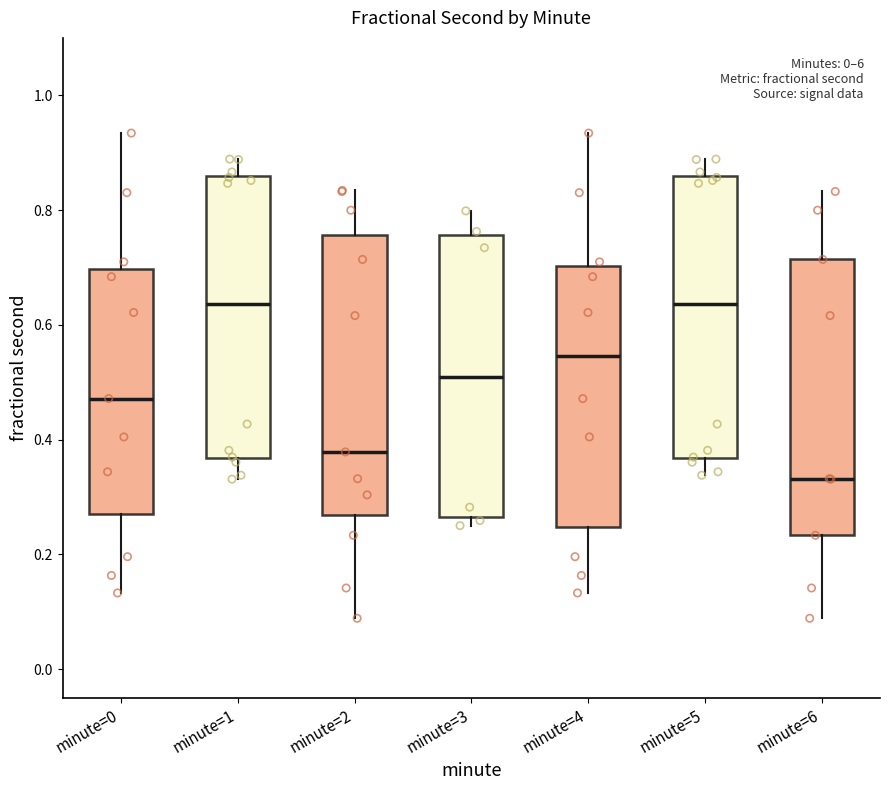

Reading left to right, read every box against the y-axis: the position of its median line, the range the box covers, and the ends of its whiskers. The values are not printed on the chart, so give them approximately, as read against the axis.

minute=0: median 0.48, box 0.28 to 0.70, whiskers 0.14 to 0.94
minute=1: median 0.64, box 0.36 to 0.86, whiskers 0.34 to 0.88
minute=2: median 0.38, box 0.26 to 0.76, whiskers 0.08 to 0.84
minute=3: median 0.50, box 0.26 to 0.76, whiskers 0.26 (just below the box's lower edge) to 0.80
minute=4: median 0.54, box 0.24 to 0.70, whiskers 0.14 to 0.94
minute=5: median 0.64, box 0.36 to 0.86, whiskers 0.34 to 0.88
minute=6: median 0.34, box 0.24 to 0.72, whiskers 0.08 to 0.84